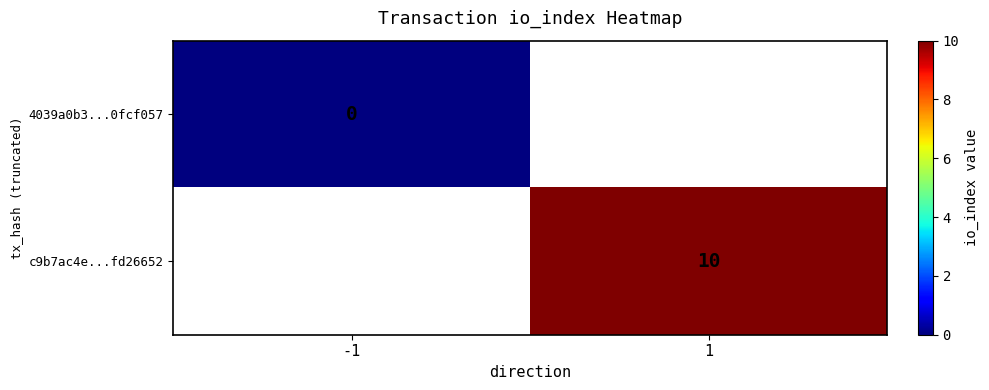

Is it true that c9b7ac4e...fd26652 equals 10 at 1?

True